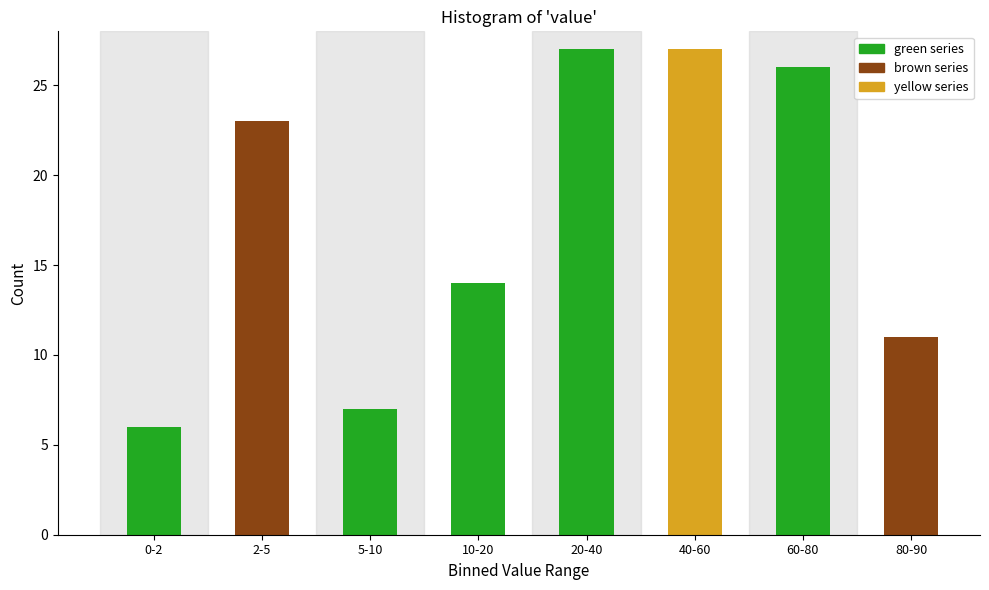

Reading left to right, transcribe all the data shown in this chart.

0-2=6	2-5=23	5-10=7	10-20=14	20-40=27	40-60=27	60-80=26	80-90=11